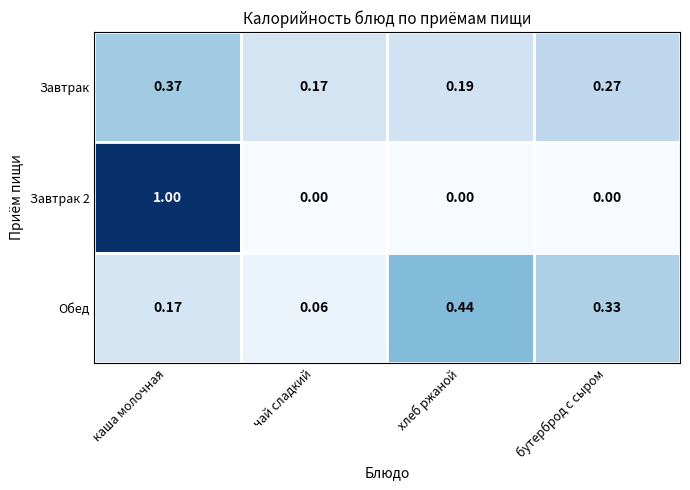

Between каша молочная and бутерброд с сыром, which series saw the biggest shift?

Завтрак 2